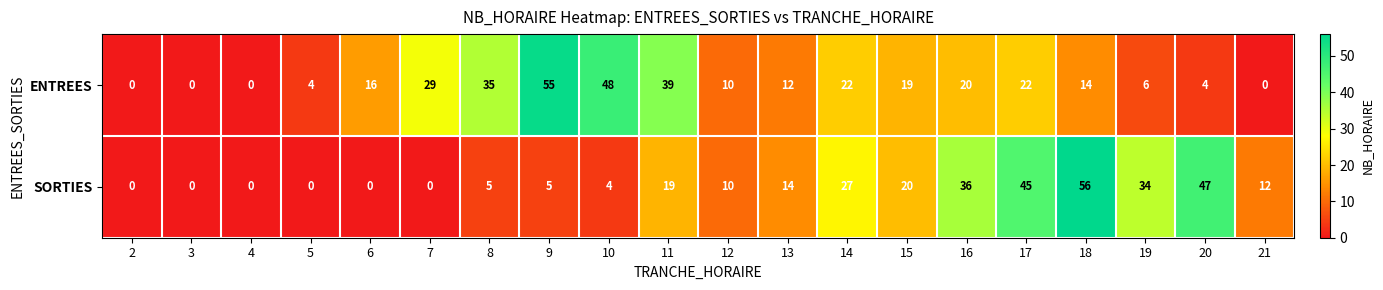

Count the number of categories in the chart.

20